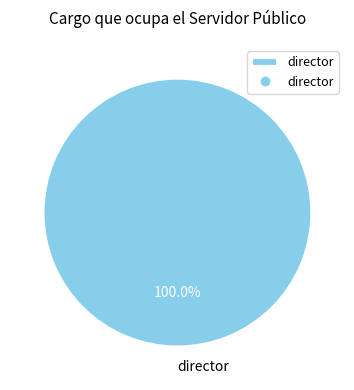

Does director represent more than half of the total?

Yes